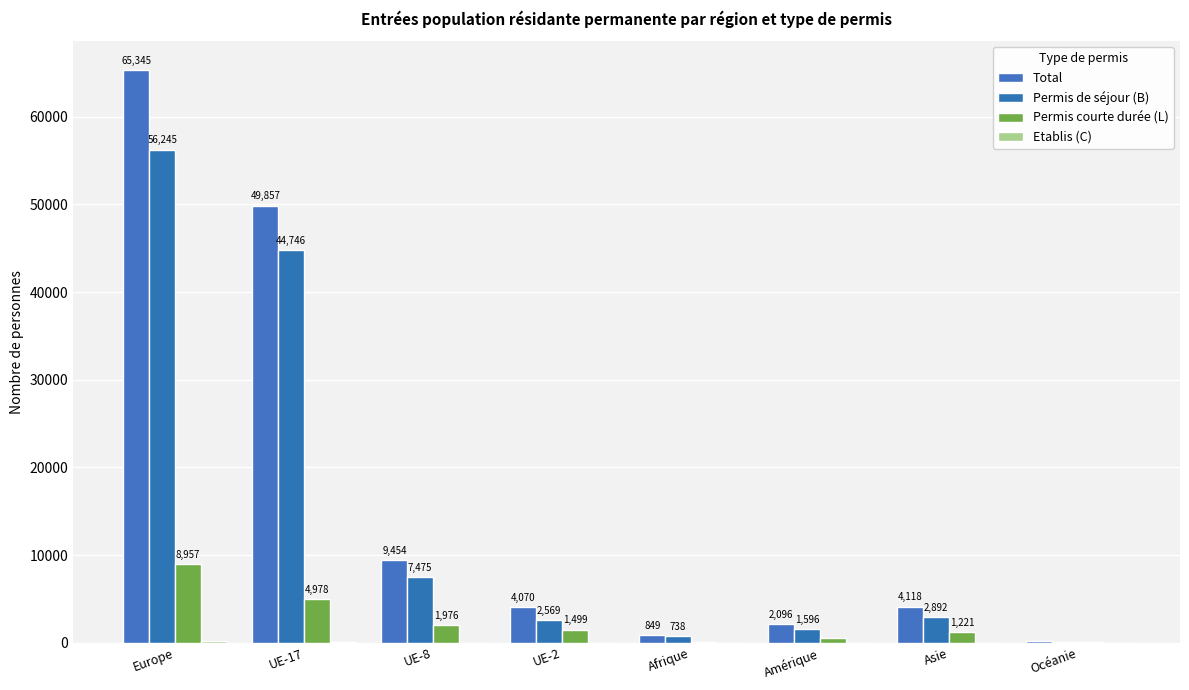

Read the Permis de séjour (B) value at UE-8, to the nearest 10.

7480